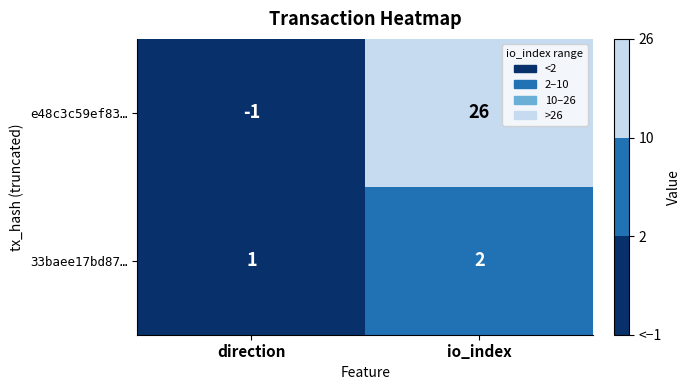

Which category has the highest value across all series?

io_index